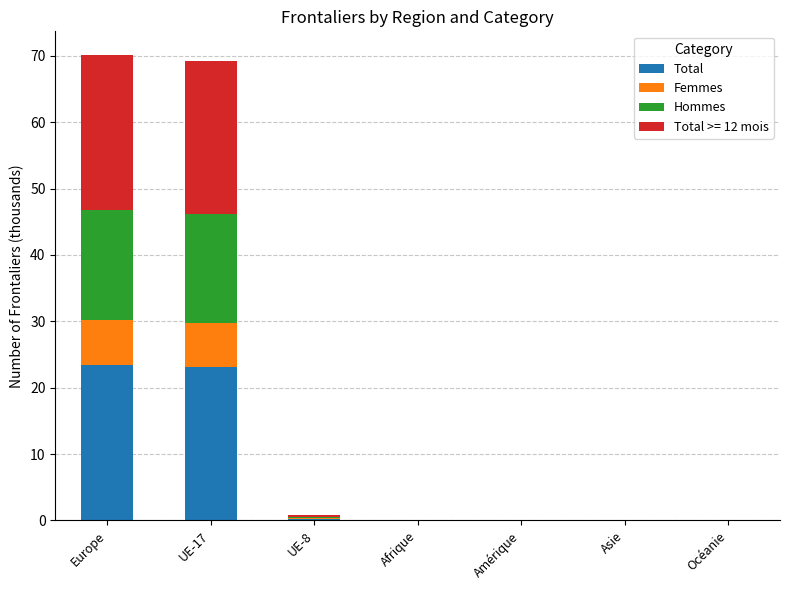

What is the maximum value for Total?

23.4